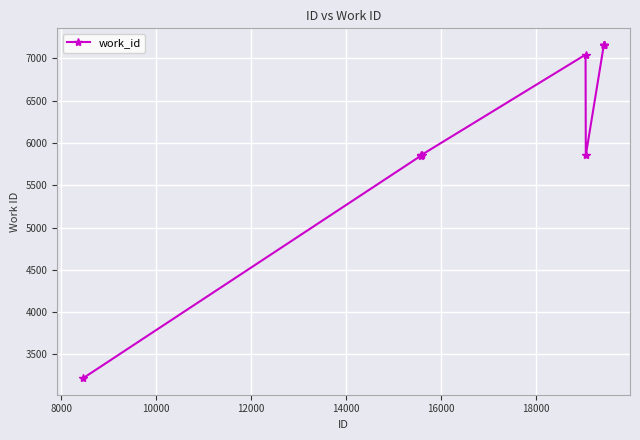

True or false: the data has more than 0 interior local peaks.

True